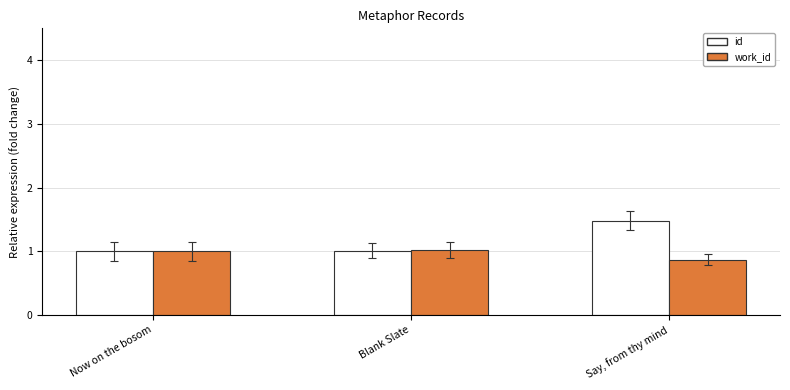

What is the total value across all series at Now on the bosom?

2.0